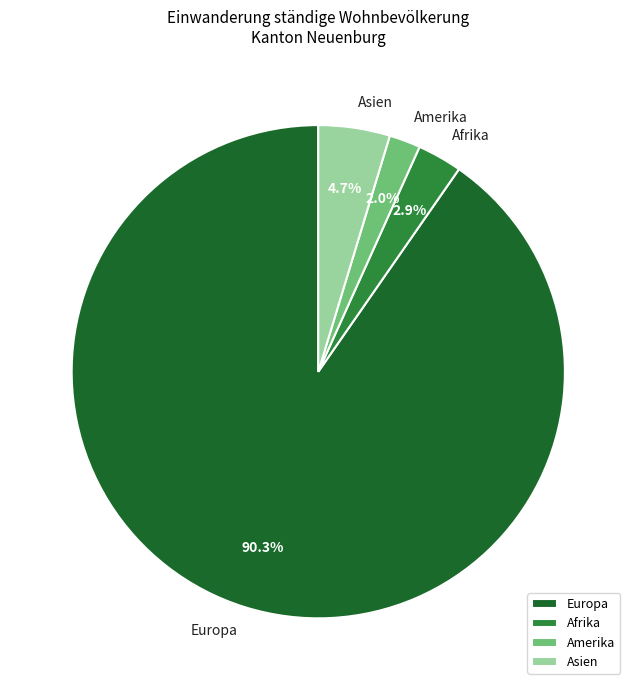

Rank the categories by value from lowest to highest.

Amerika, Afrika, Asien, Europa